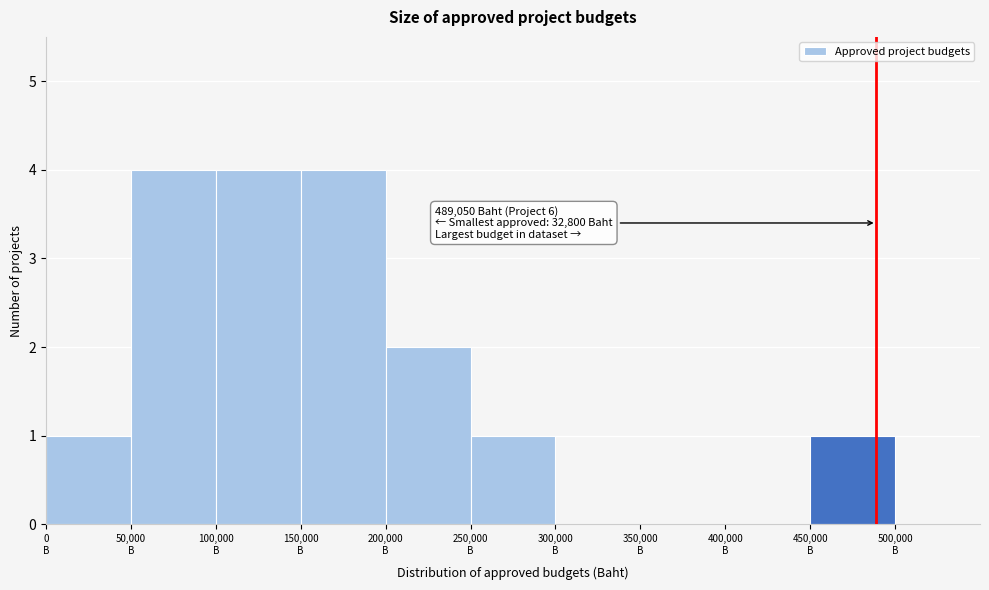

What is the sum of all values?

17